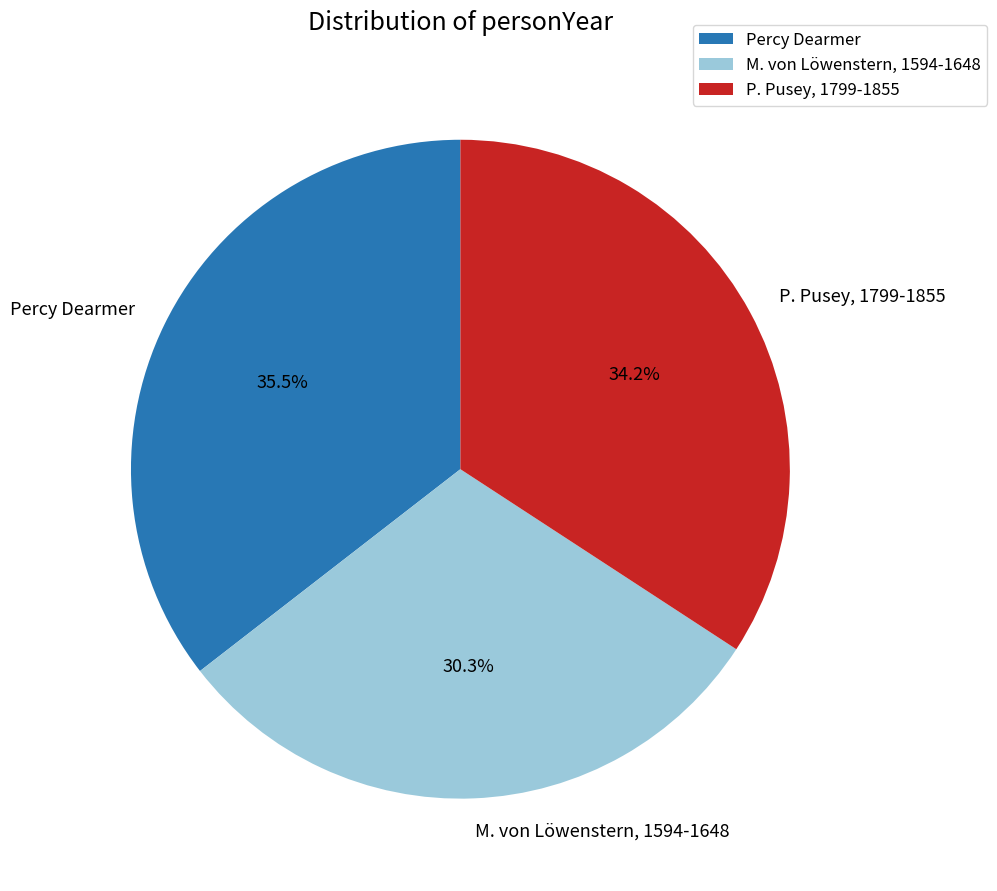

Which slice is the smallest?

M. von Löwenstern, 1594-1648